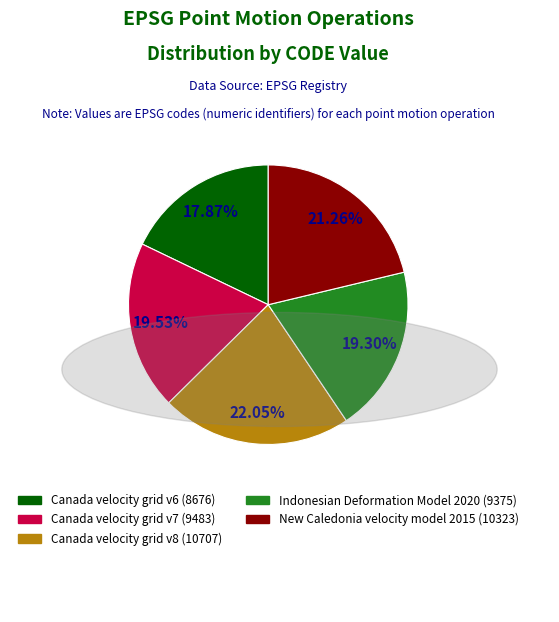

To the nearest percent, what is the average slice percentage?

20%